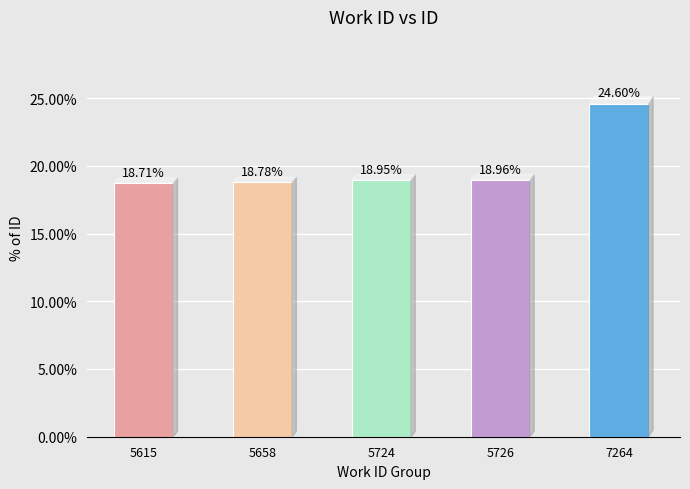

What is the sum of all values?

100.0